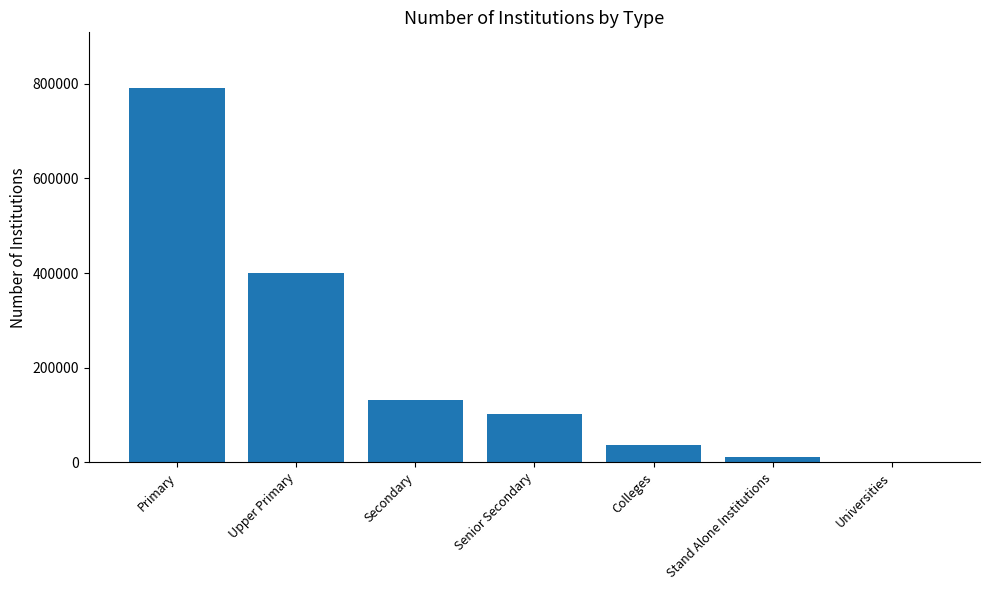

What is the sum of the values at Primary and Colleges?

827311